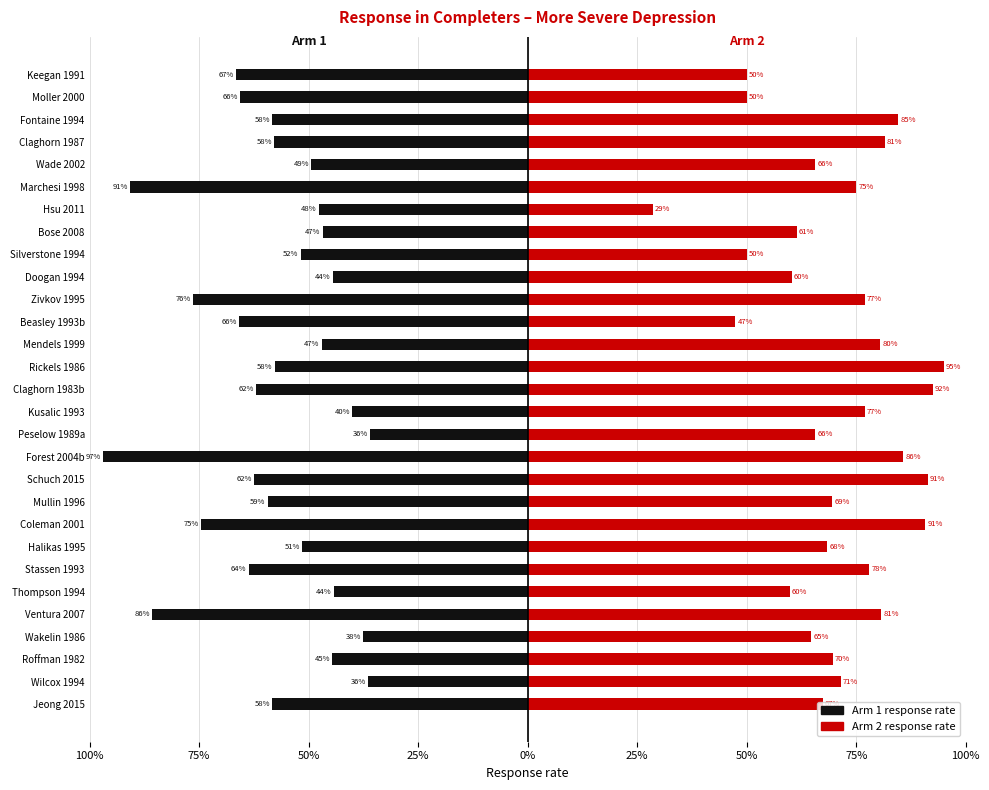

Count the number of data series in this chart.

2